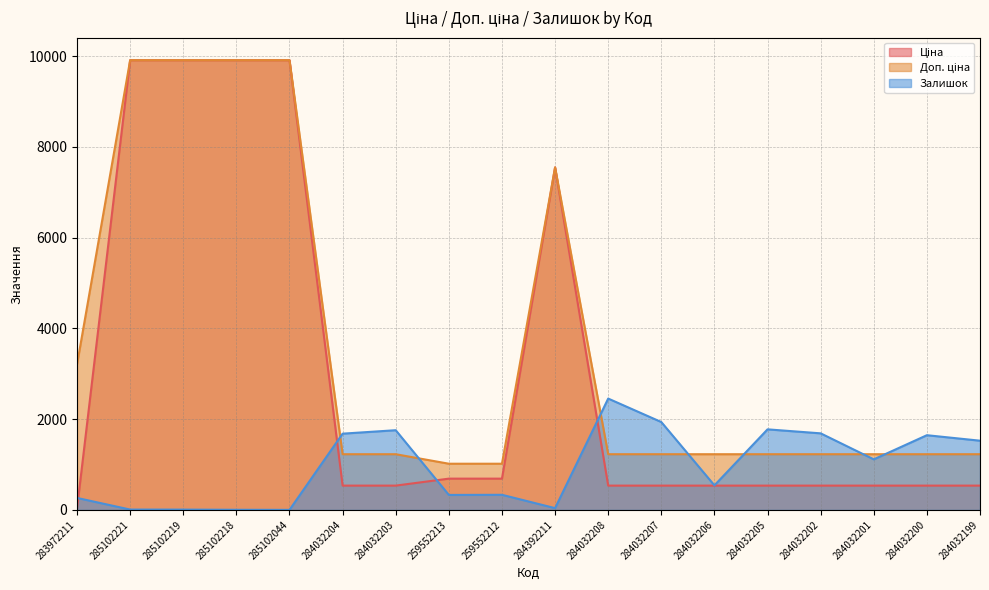

Reading left to right, transcribe all the data shown in this chart.

Ціна: 32.0	9908.5	9908.5	9908.5	9908.5	535.4	535.4	689.1	689.1	7545.9	535.4	535.4	535.4	535.4	535.4	535.4	535.4	535.4
Доп. ціна: 3205.0	9908.5	9908.5	9908.5	9908.5	1227.2	1227.2	1017.8	1017.8	7545.9	1227.2	1227.2	1227.2	1227.2	1227.2	1227.2	1227.2	1227.2
Залишок: 264.0	8.0	7.0	3.0	1.0	1680.0	1756.0	330.0	333.0	39.0	2453.0	1936.0	541.0	1775.0	1687.0	1114.0	1646.0	1525.0